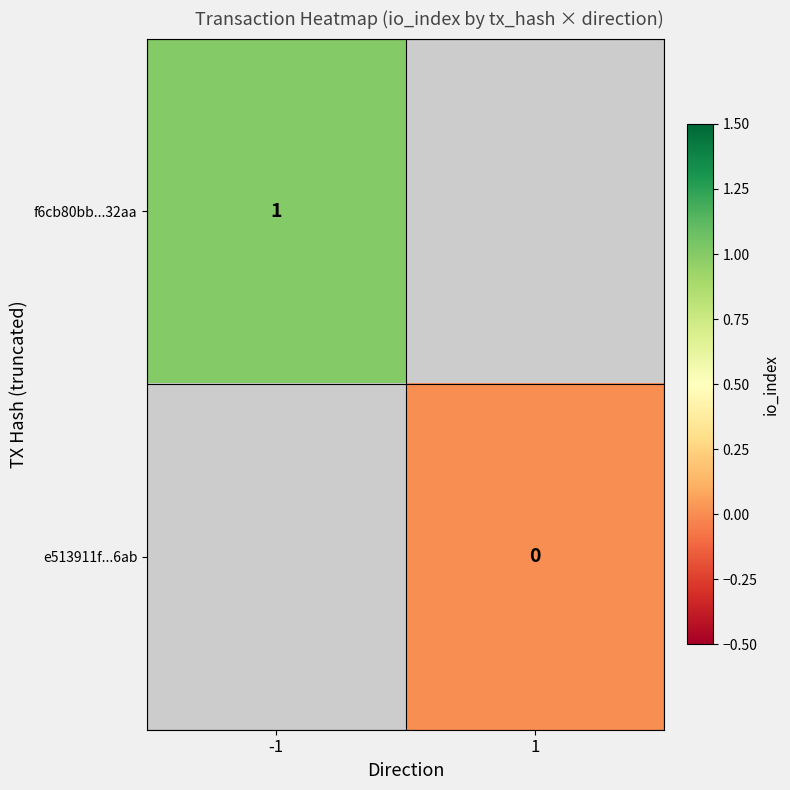

Which category has the lowest value across all series?

1